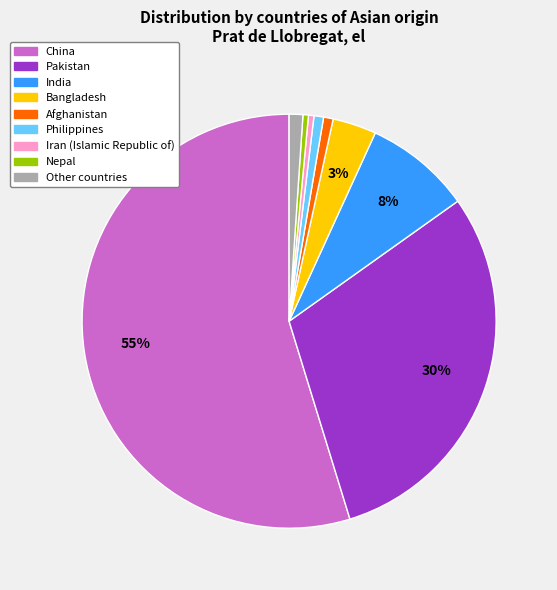

Between Philippines and China, which is larger?

China